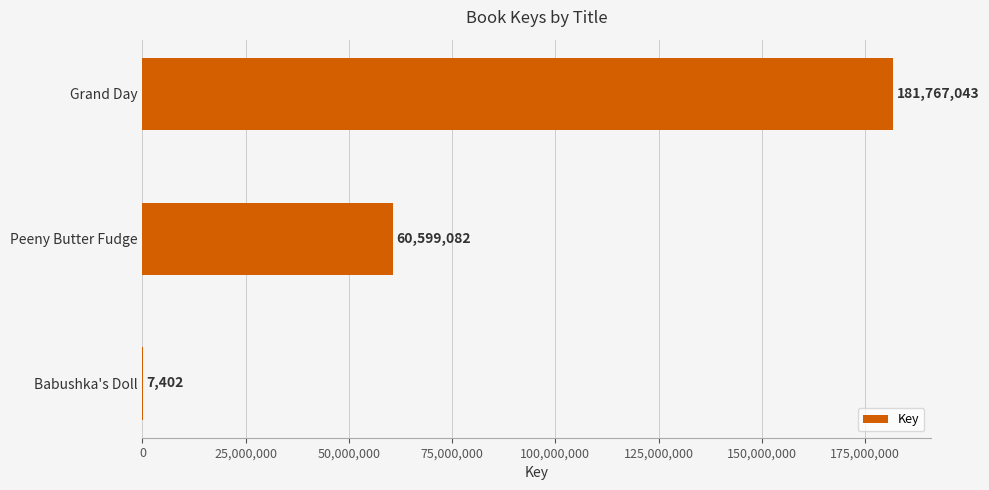

Is it true that the value at Peeny Butter Fudge is 79726189?

False